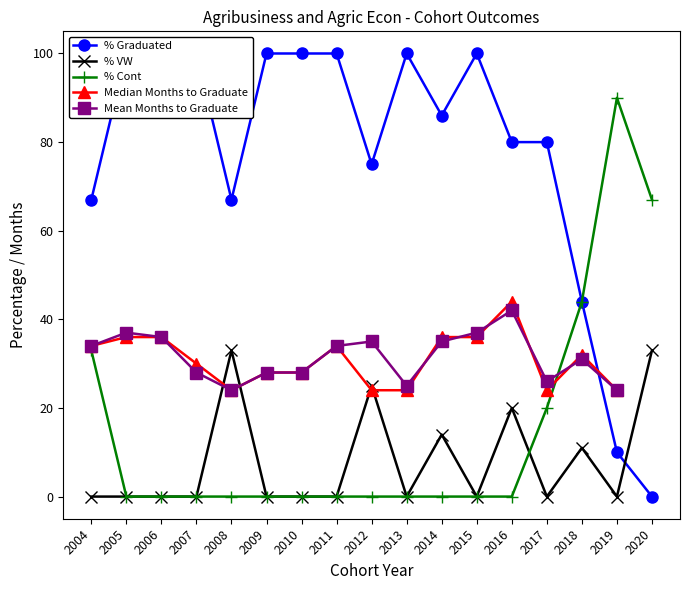

What is the difference between the highest and lowest values at 2015?

100.0